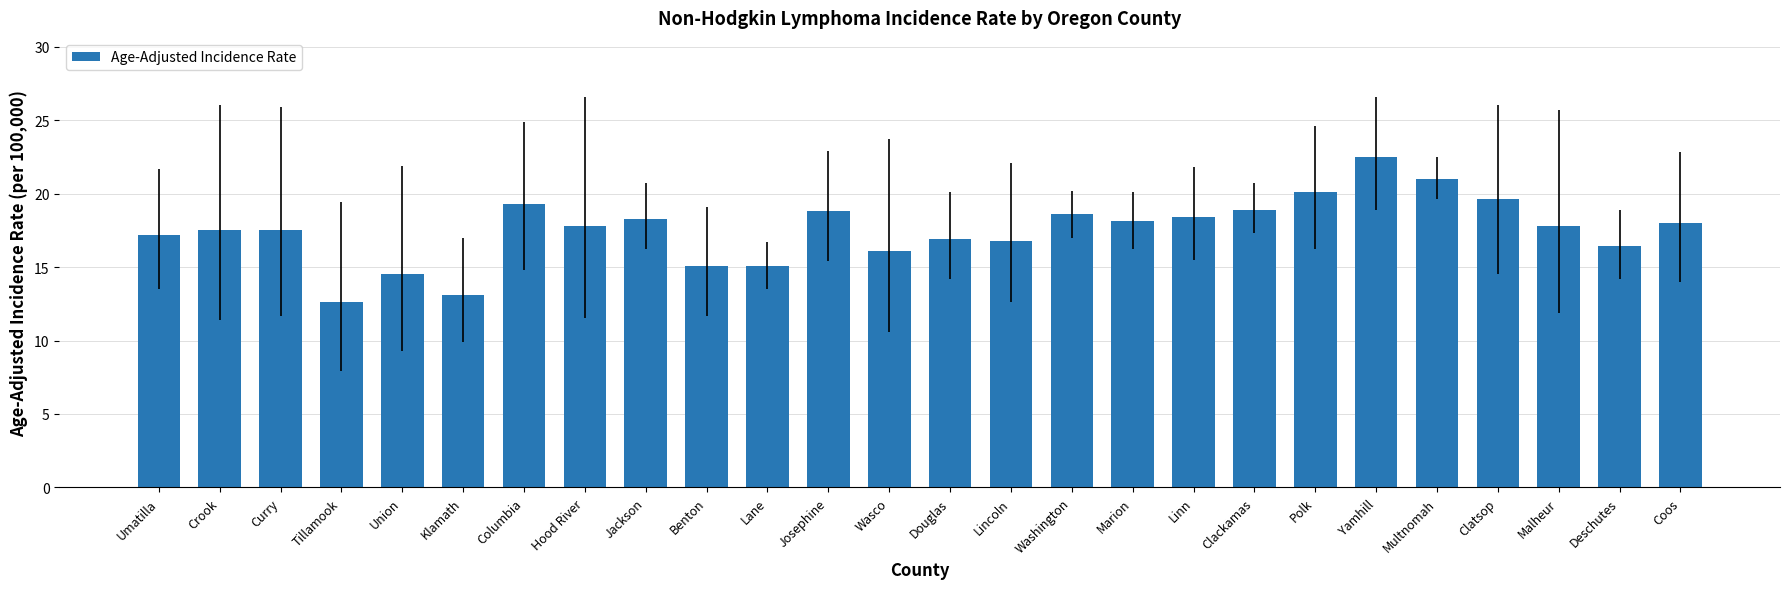

True or false: the data shows 26.7 at Linn.

False